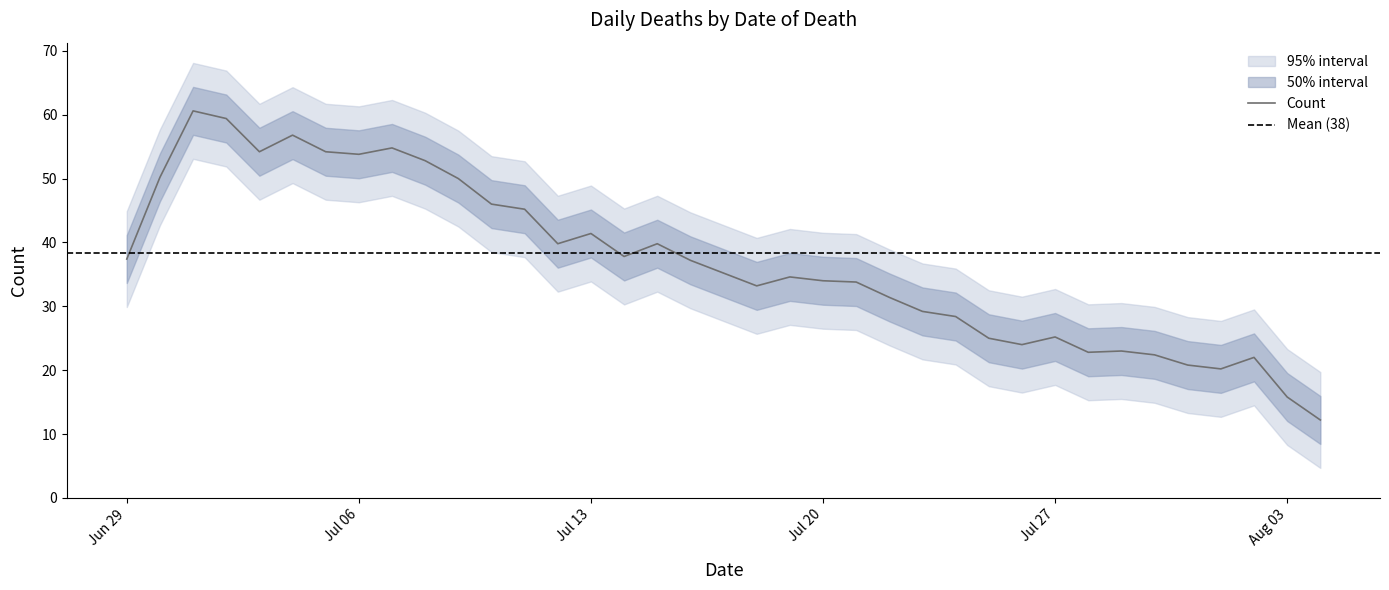

How many lines are shown in the chart?

1